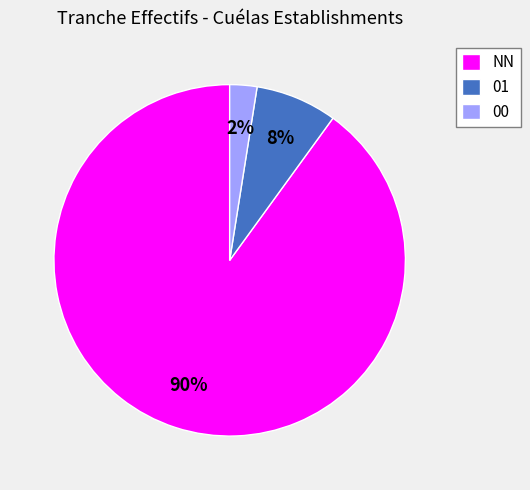

Rank the categories by value from lowest to highest.

00, 01, NN